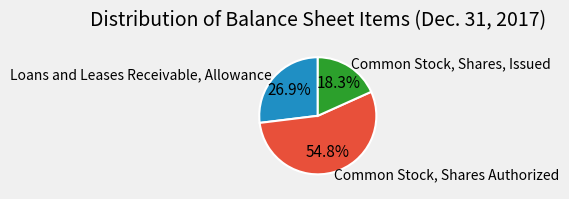

The Common Stock, Shares Authorized slice represents 47% of the pie. True or false?

False